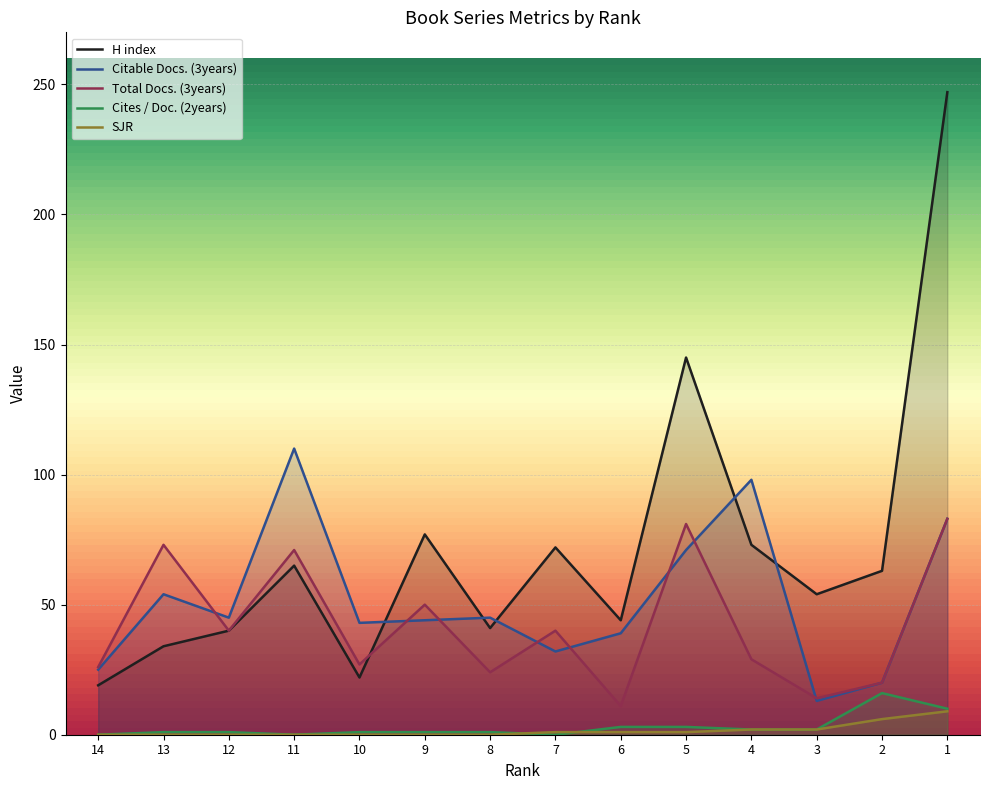

List the series in order of their peak value, highest first.

H index, Citable Docs. (3years), Total Docs. (3years), Cites / Doc. (2years), SJR